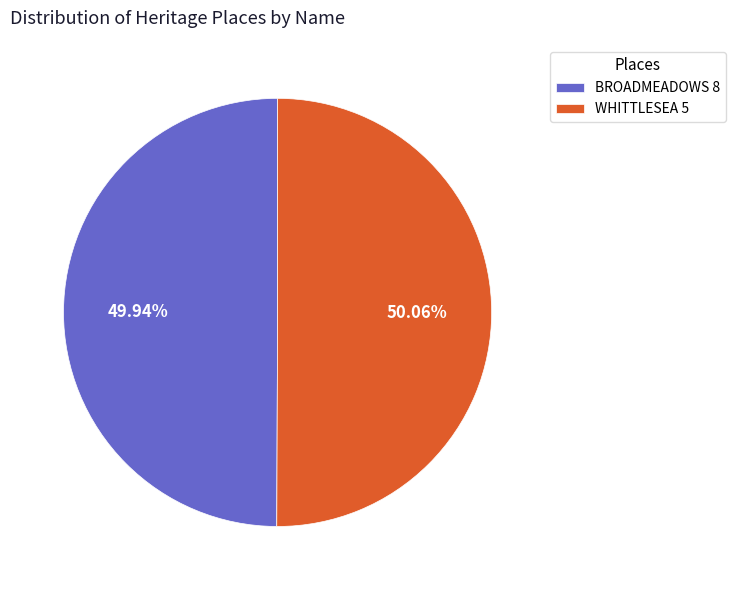

How many slices are in this pie chart?

2